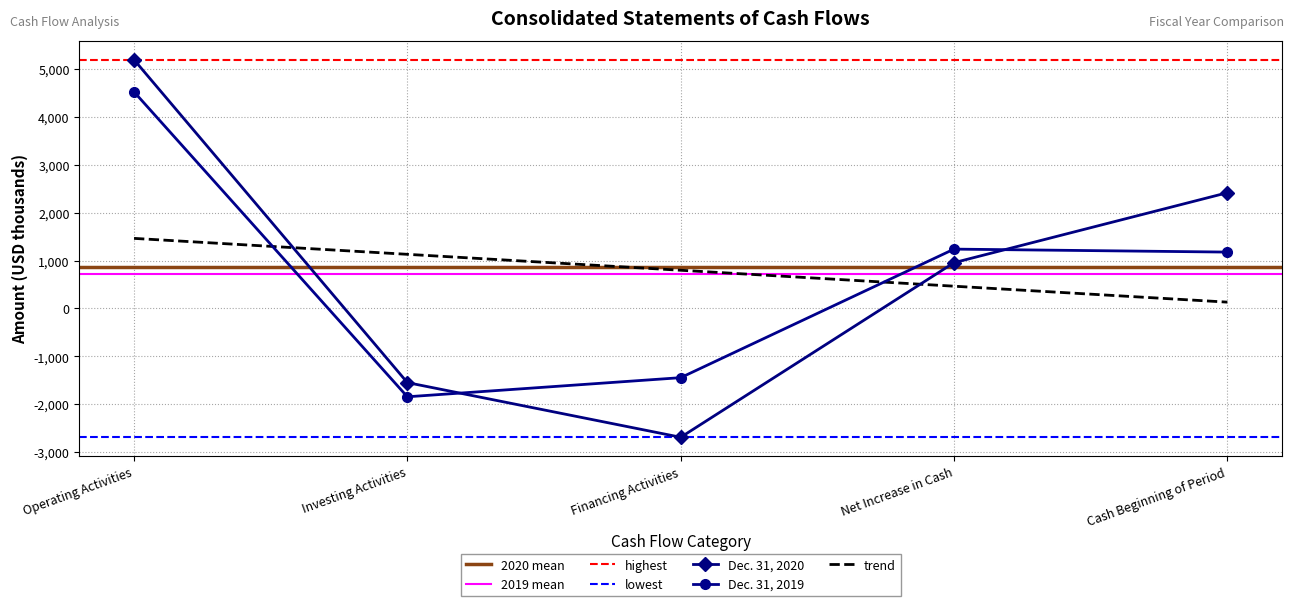

How many lines are shown in the chart?

2